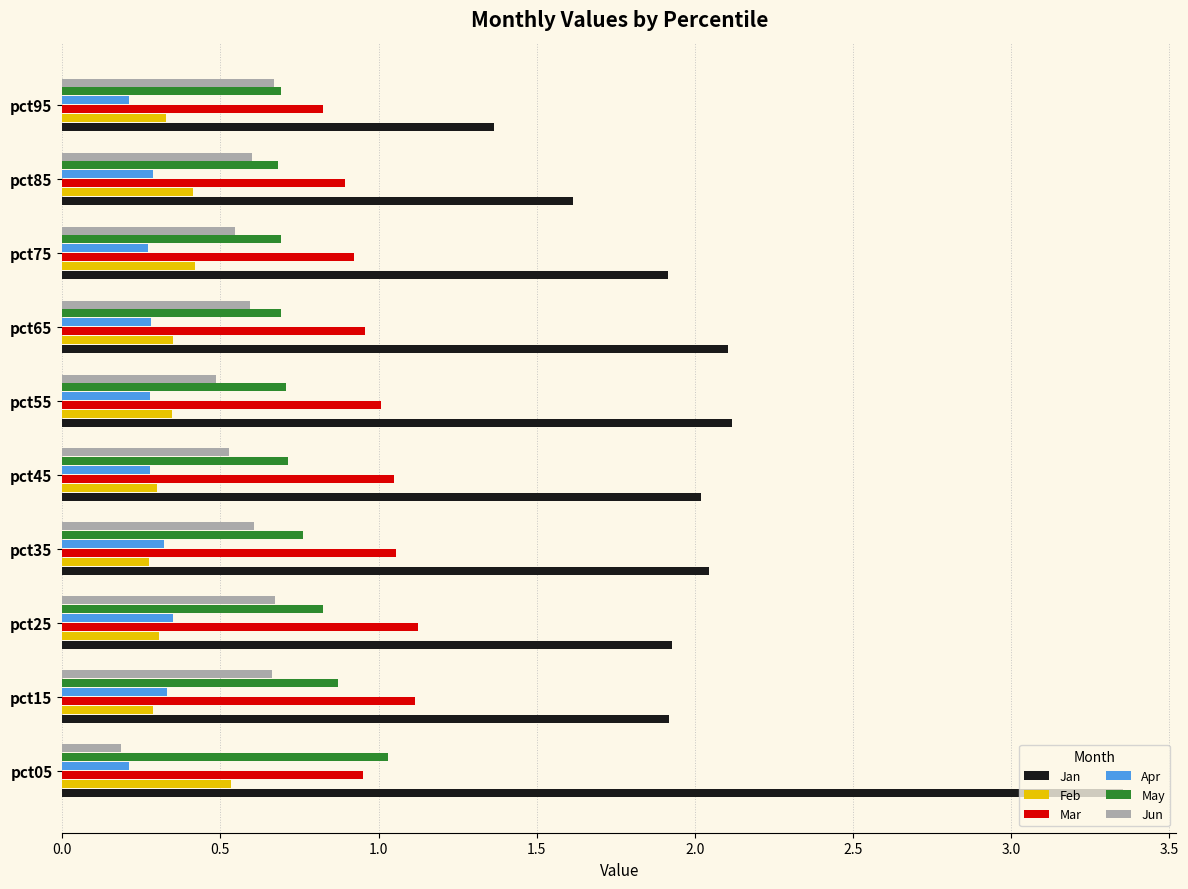

What is the difference between the highest and lowest values at pct95?

1.2